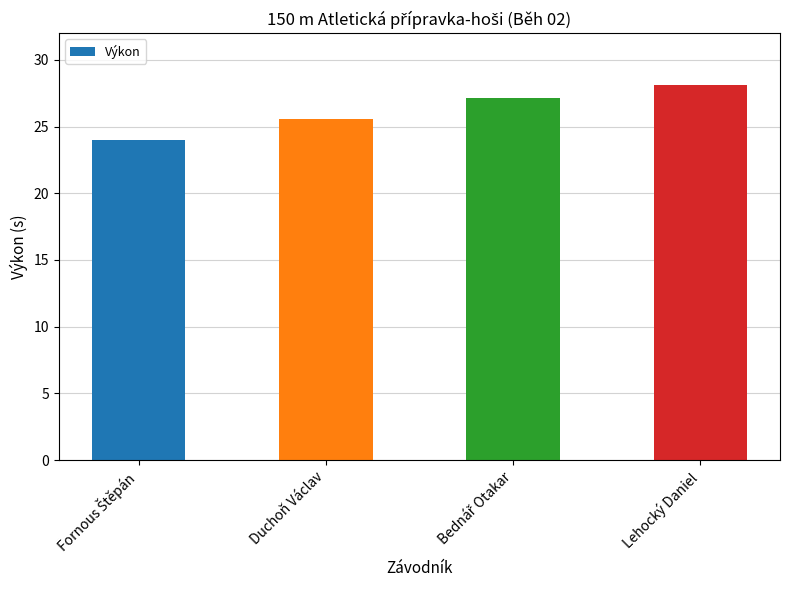

Reading right to left, list all the values displayed in this chart.

28.1	27.1	25.6	24.0